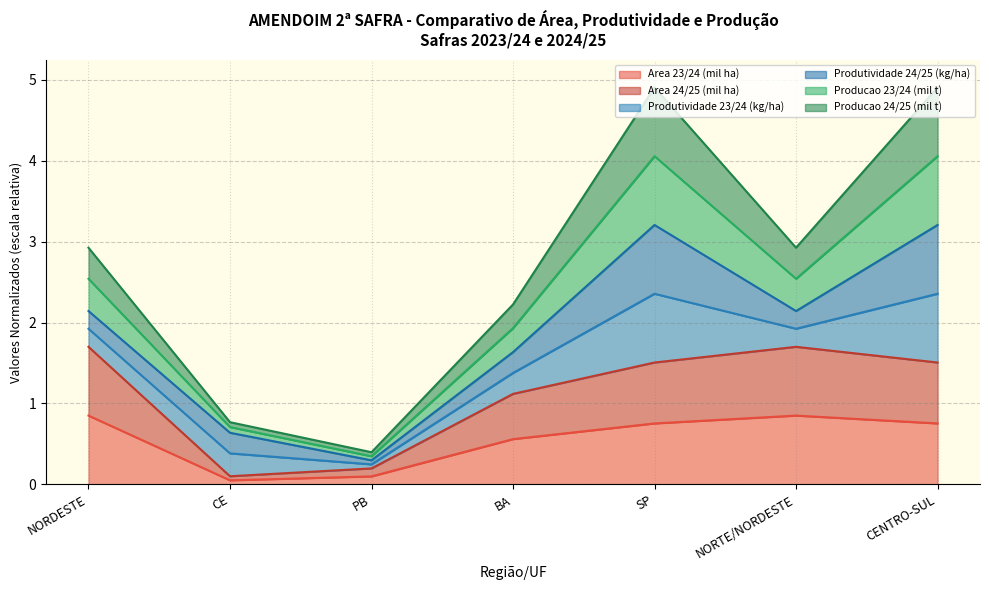

Does the chart display data point markers on the line(s)?

No